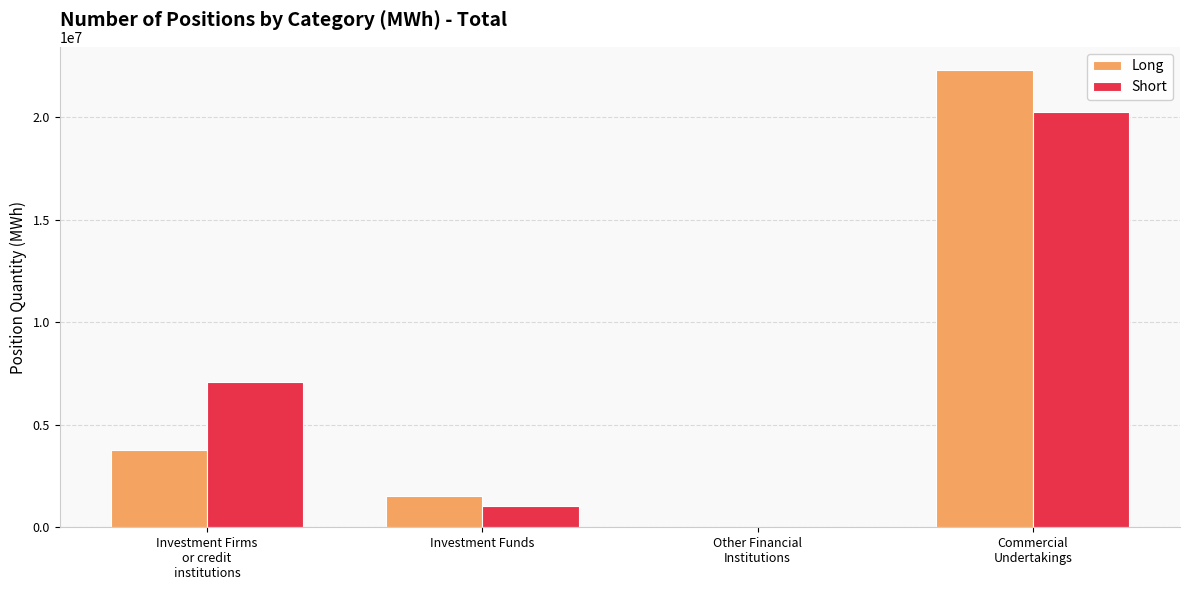

At which label does Short reach its peak?

Commercial
Undertakings